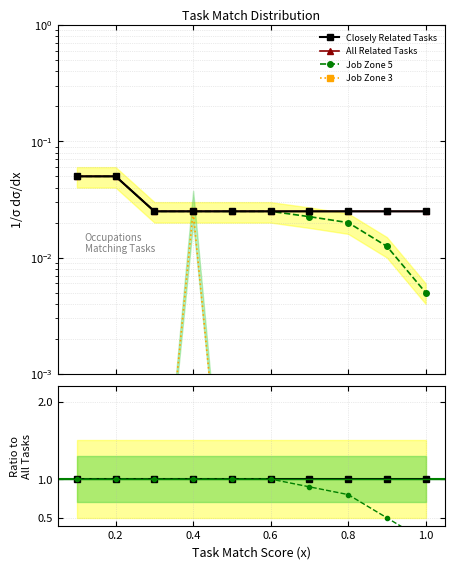

How many lines are shown in the chart?

4